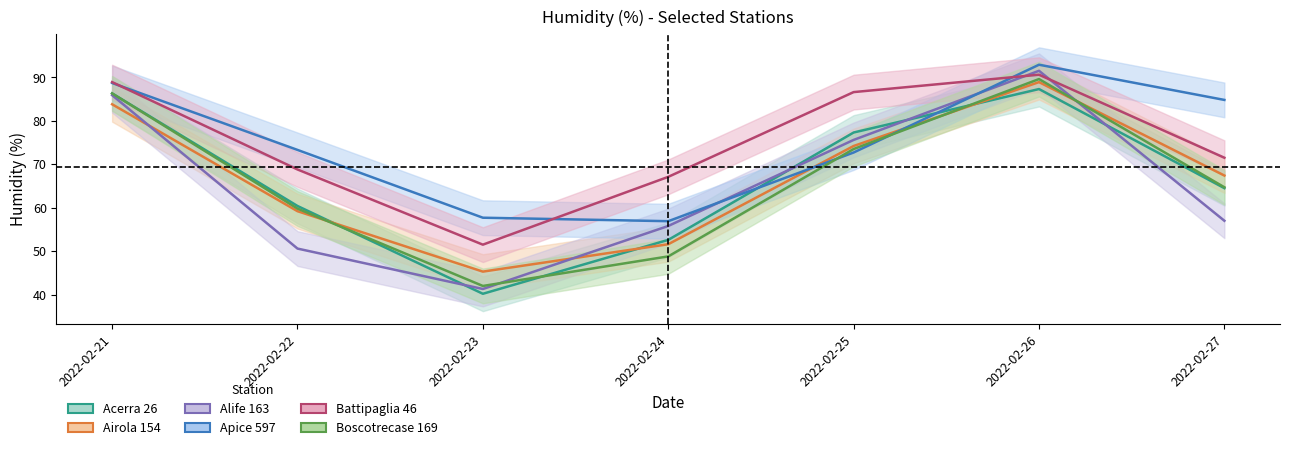

What is the difference between the second highest and second lowest values in the Acerra 26 series?

33.7